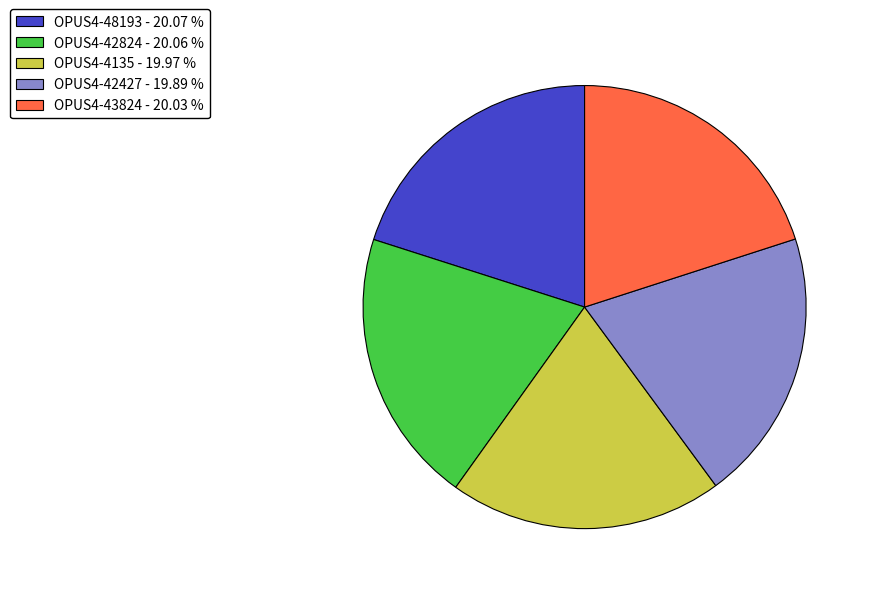

Is there any slice that represents more than half of the pie?

No